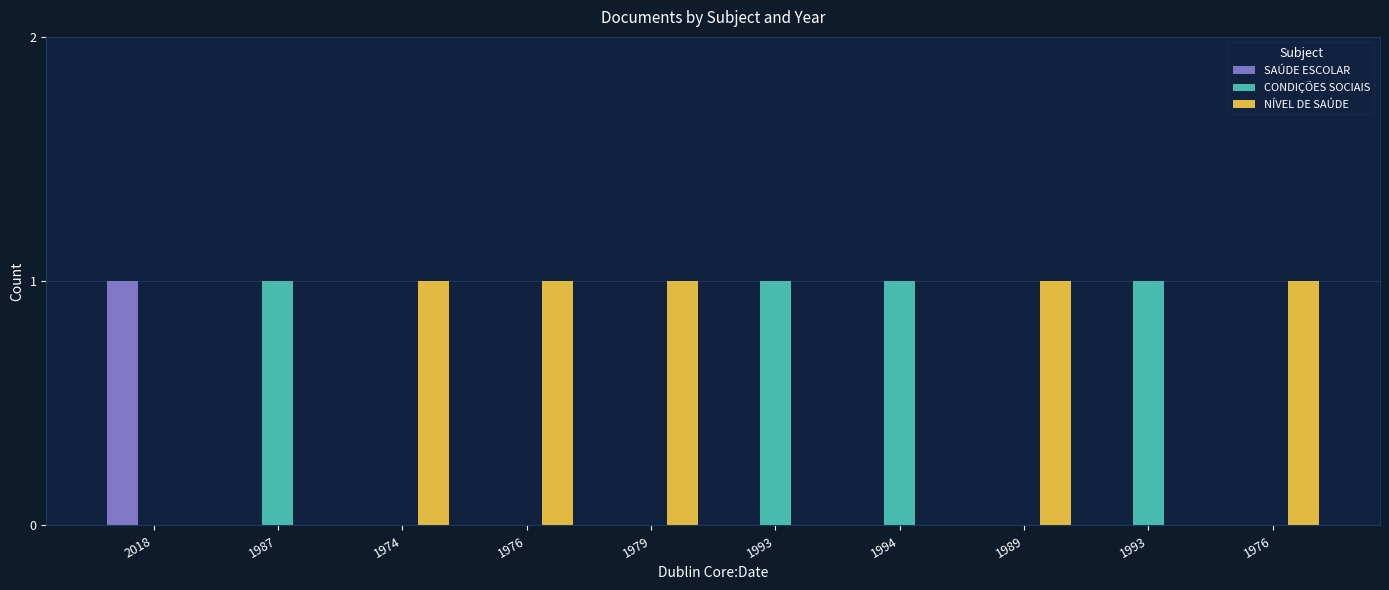

What is the label of the 3rd bar from the left?

1974